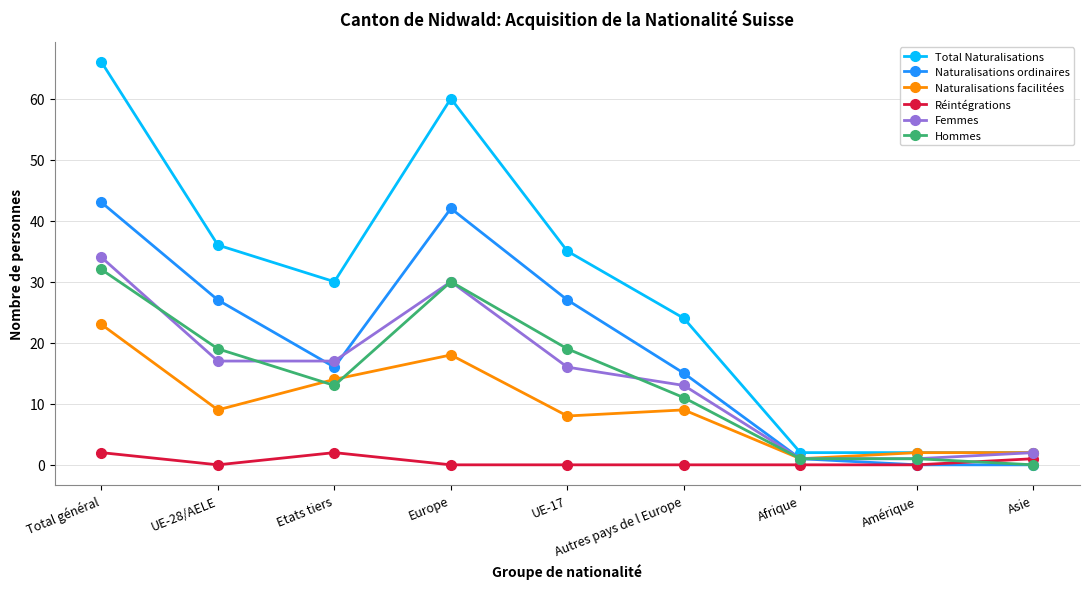

How many lines are shown in the chart?

6